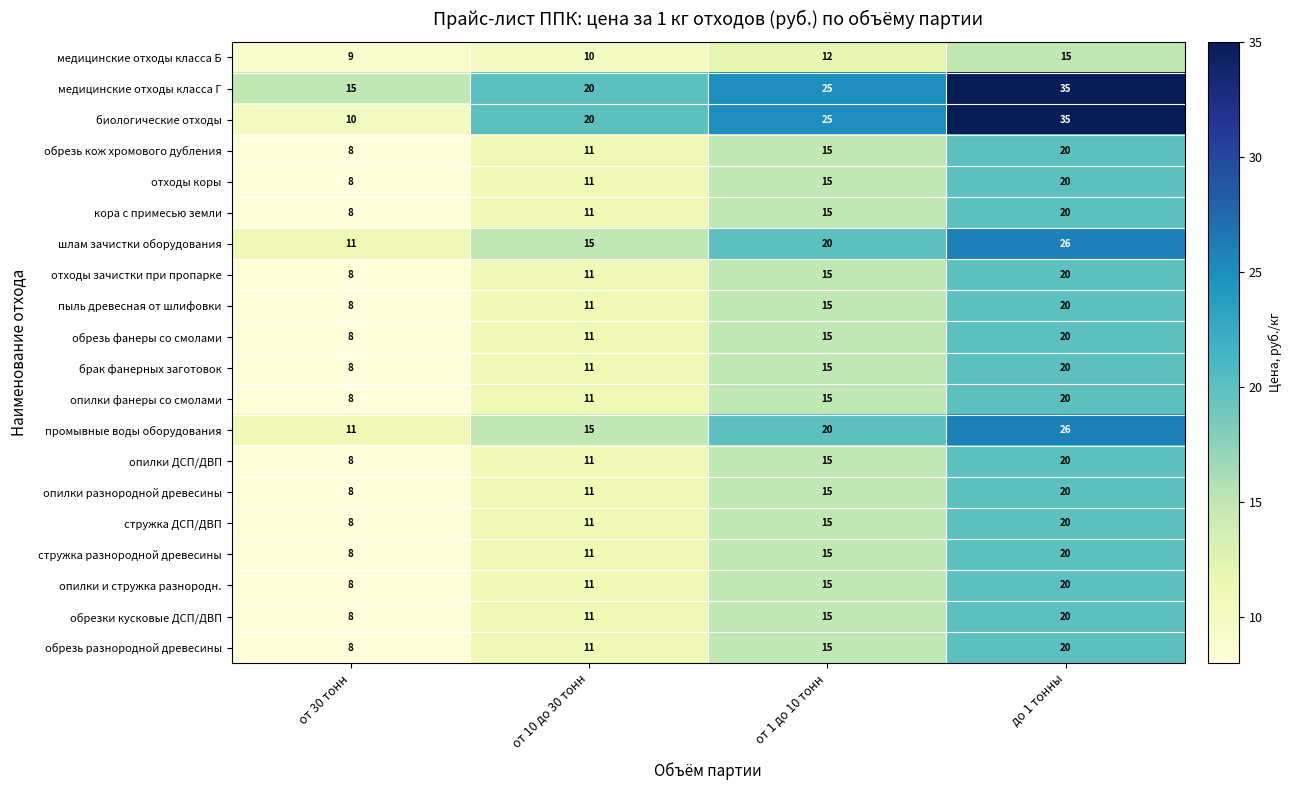

Between от 30 тонн and до 1 тонны, which series saw the biggest shift?

биологические отходы